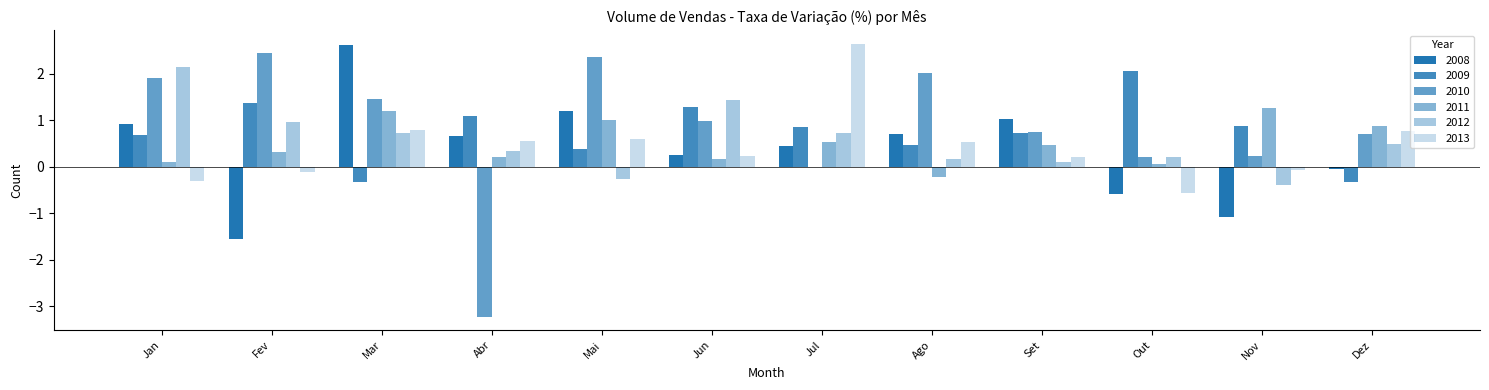

Count the number of categories in the chart.

12